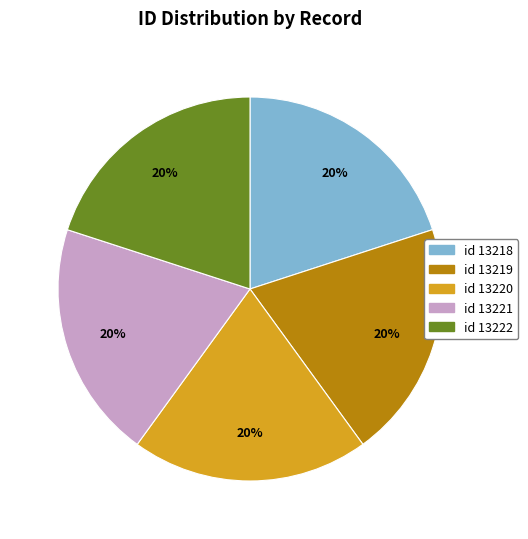

To the nearest percent, what is the average slice percentage?

20%